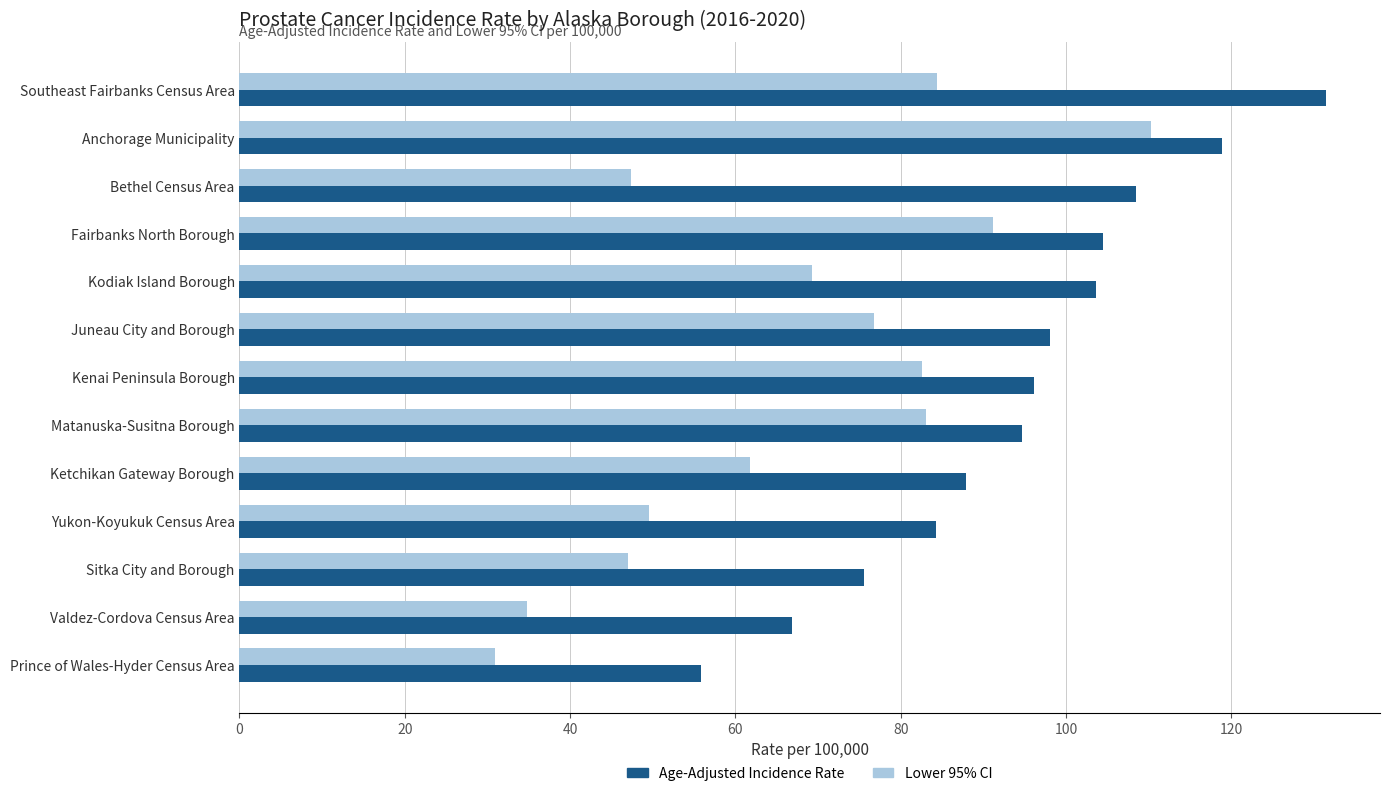

What is the spread (max minus min) of values at Prince of Wales-Hyder Census Area?

24.9